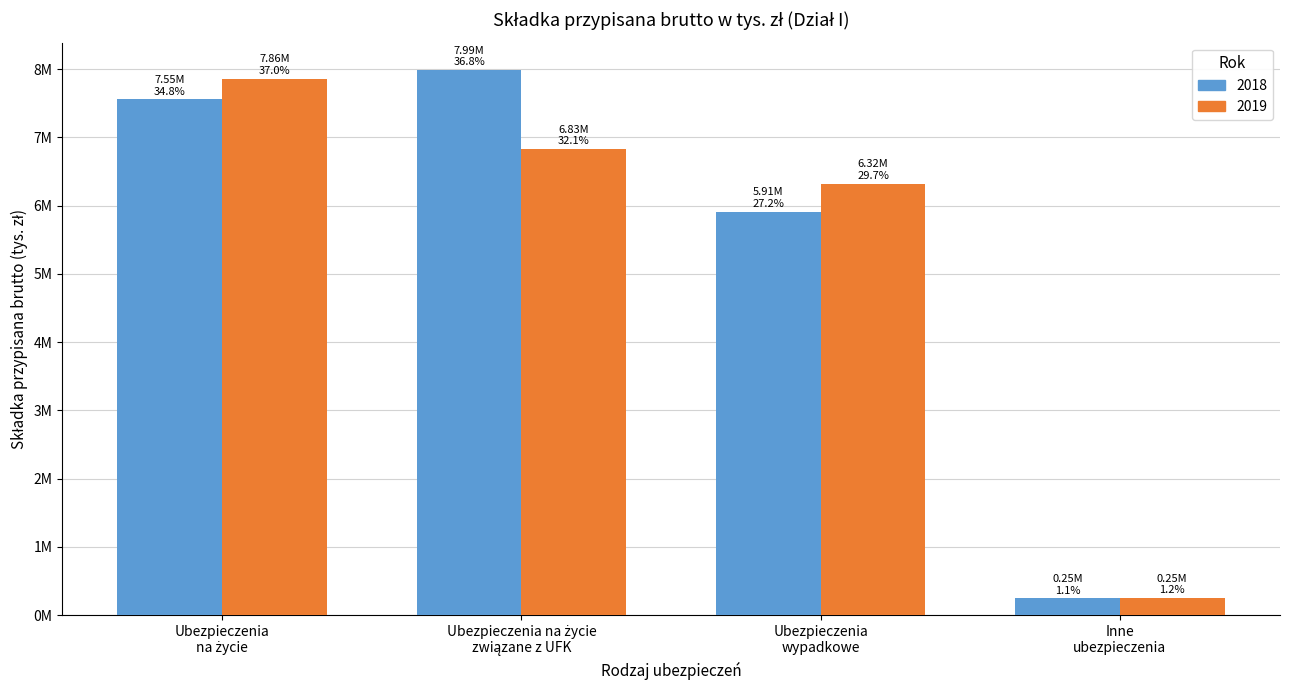

Rank the series by their maximum value, from lowest to highest.

2019, 2018